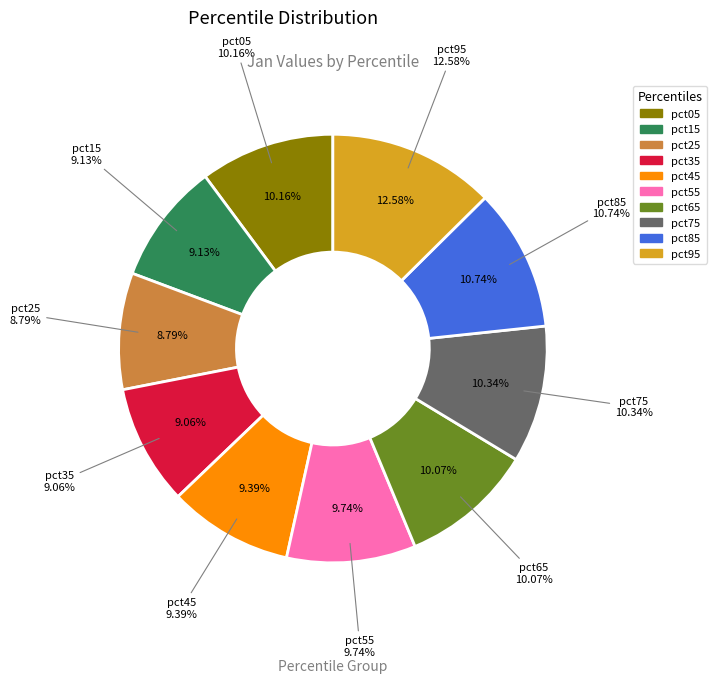

How many slices are in this pie chart?

10